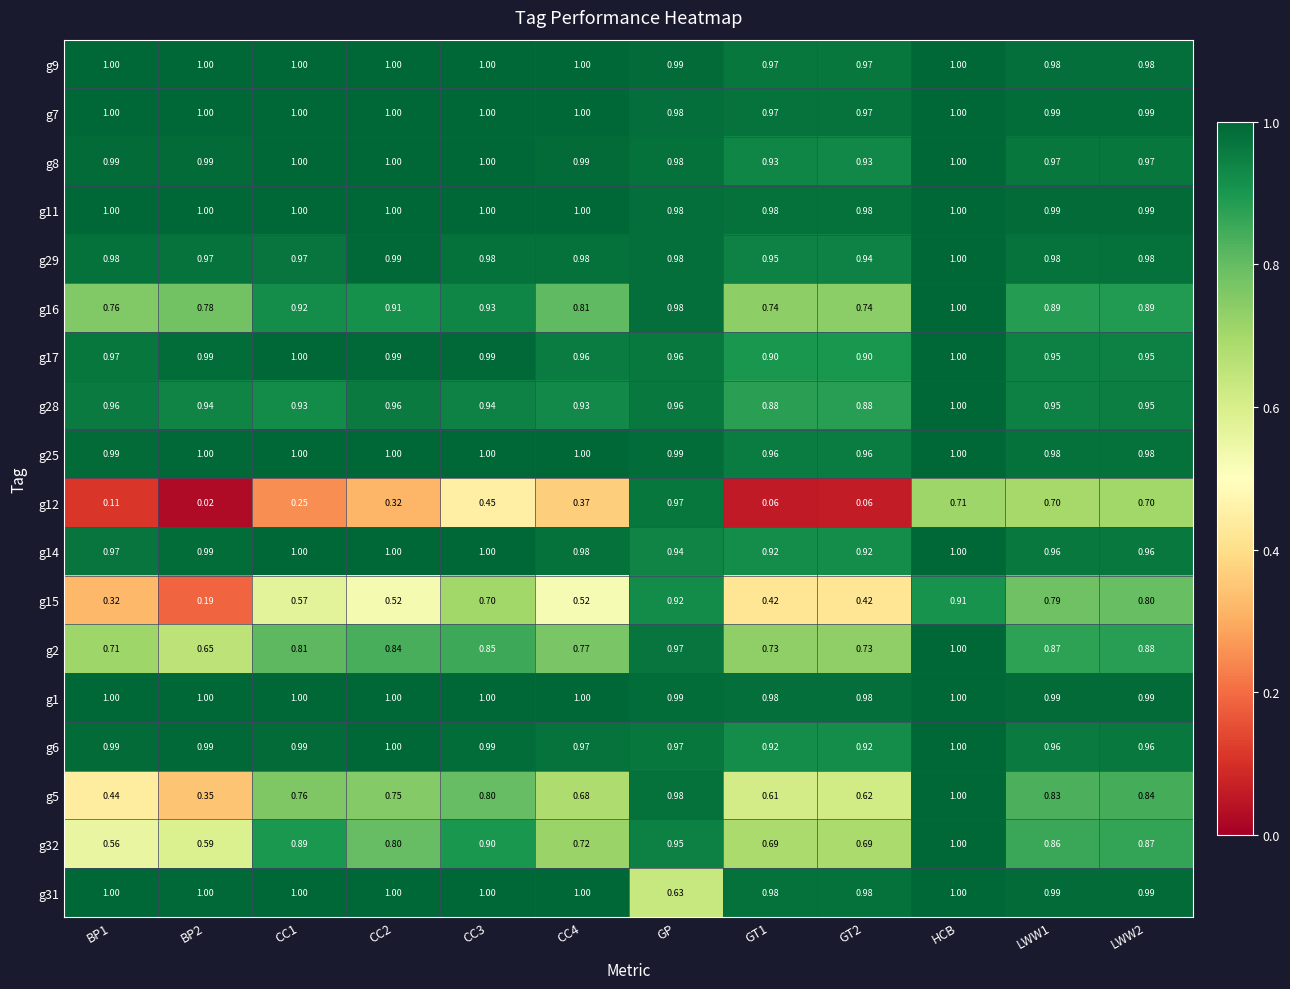

Is the value of g12 at LWW1 greater than the value of g29 at HCB?

No